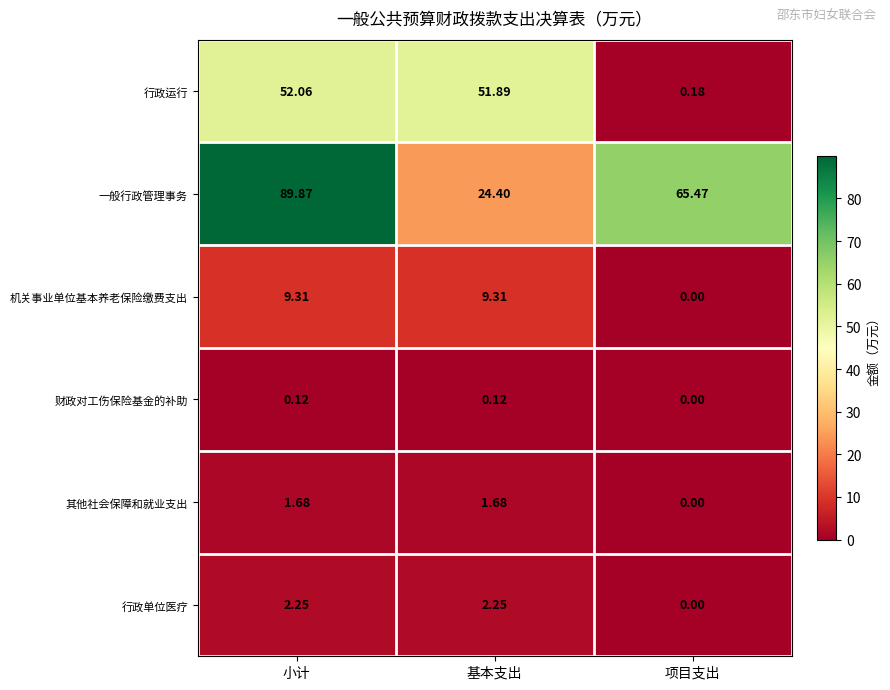

Which series has the largest total across all categories?

一般行政管理事务